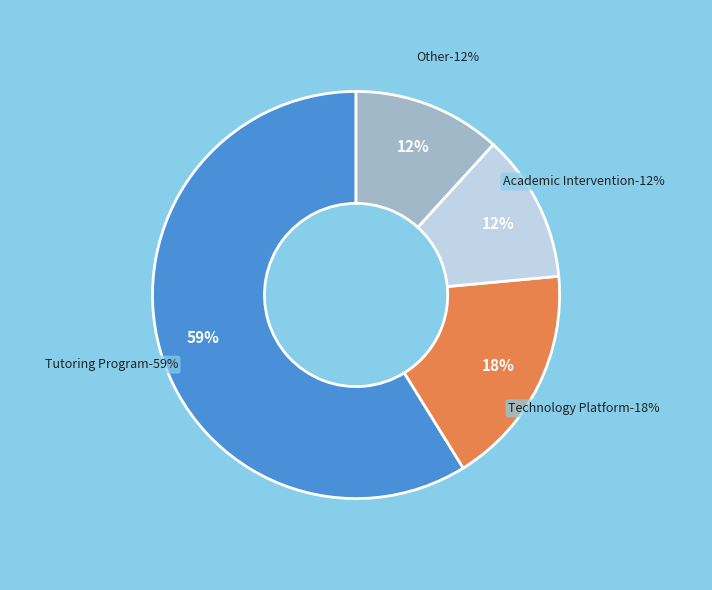

Do Technology Platform and Academic Intervention together represent more than half of the pie?

No